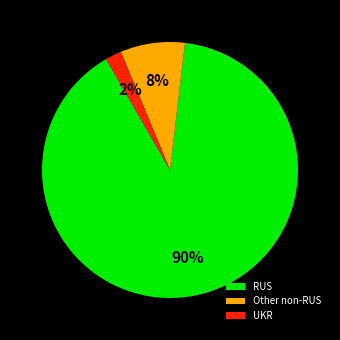

Do RUS and Other non-RUS together represent more than half of the pie?

Yes